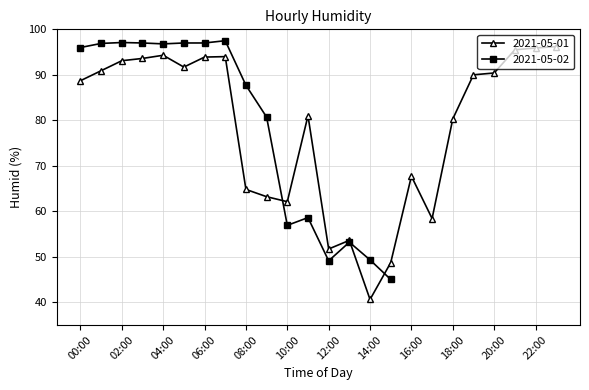

The 2021-05-01 series shows 88.7 at 00:00. True or false?

True